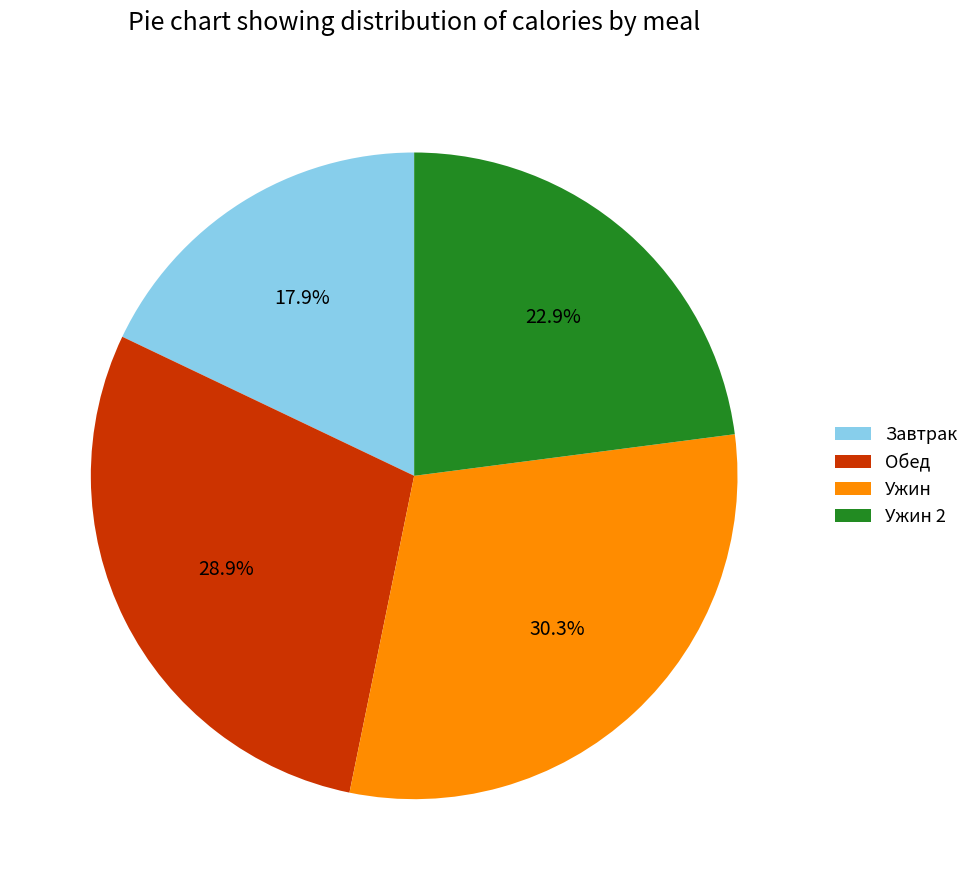

Rank the categories by value from highest to lowest.

Ужин, Обед, Ужин 2, Завтрак